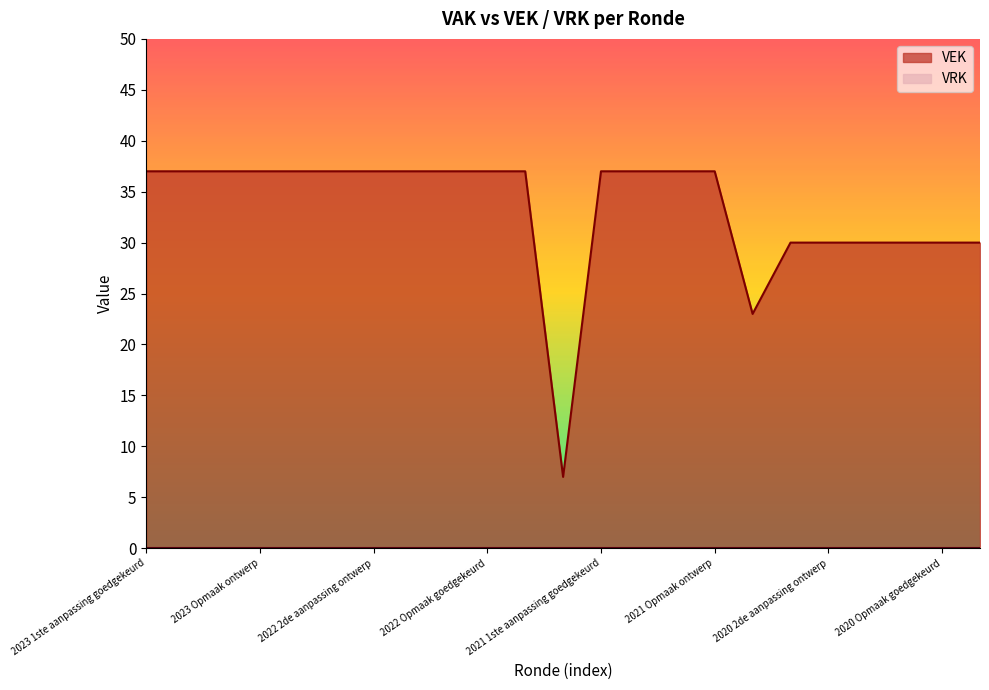

What position from the right is 2023 1ste aanpassing goedgekeurd?

23